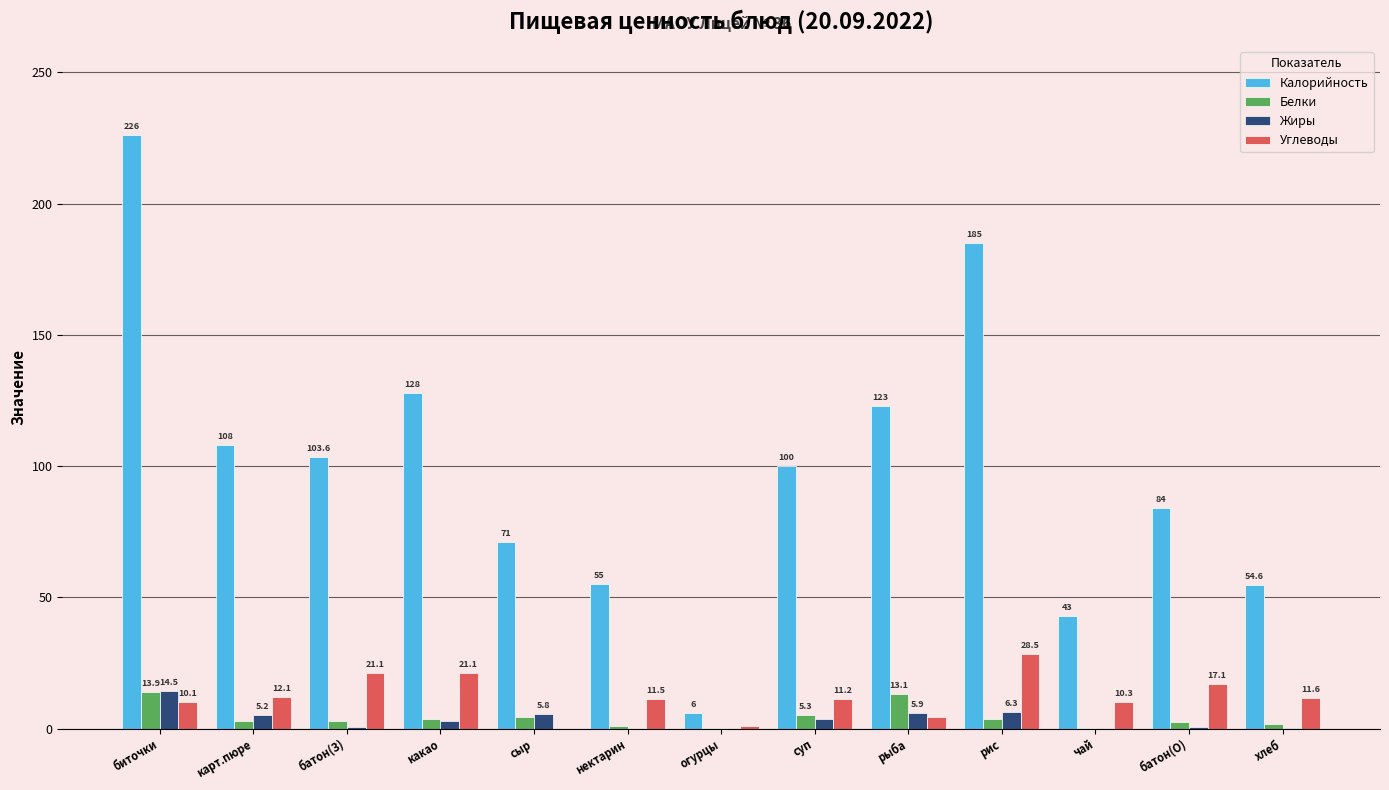

Which category has the highest value in the Углеводы series?

рис